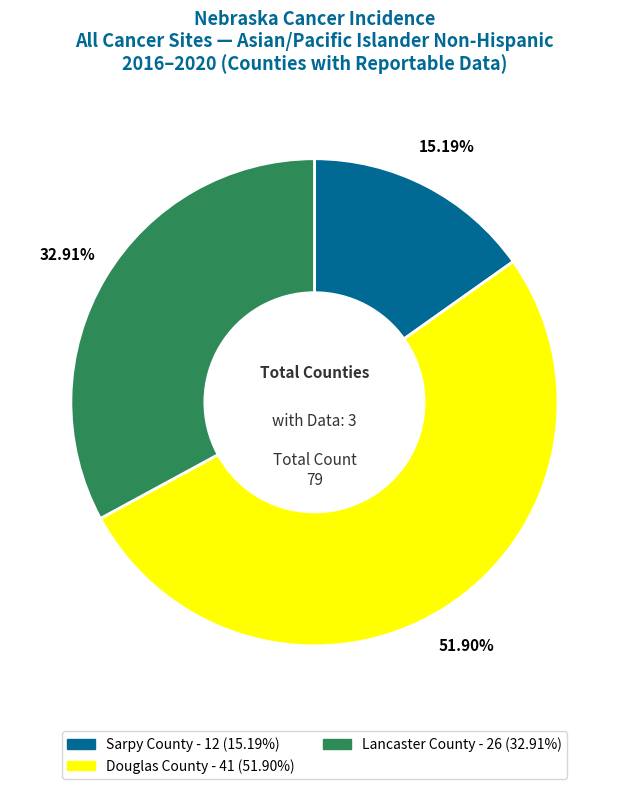

True or false: Sarpy County accounts for 15% of the total.

True